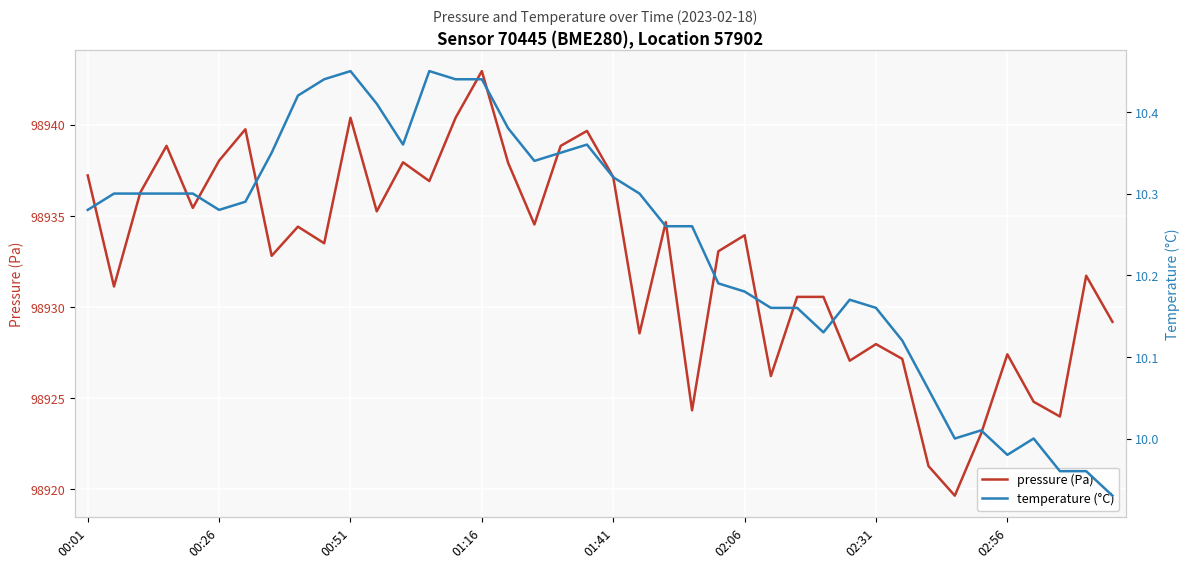

What is the spread (max minus min) of values at 23?

98914.1